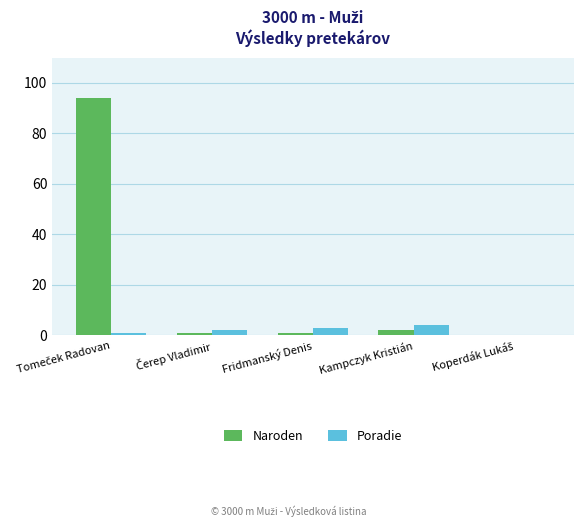

How many groups of bars are there?

5